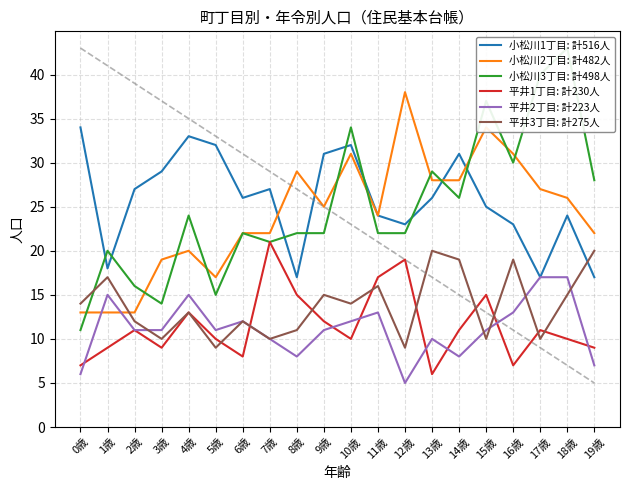

Between 13歳 and 15歳, which is larger?

13歳